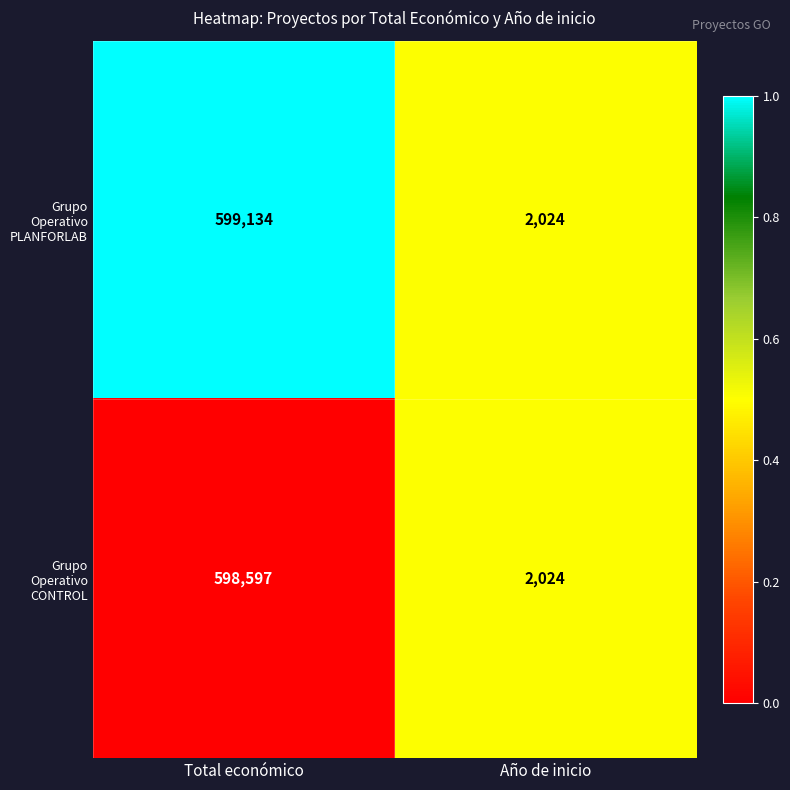

Count the number of data series in this chart.

2